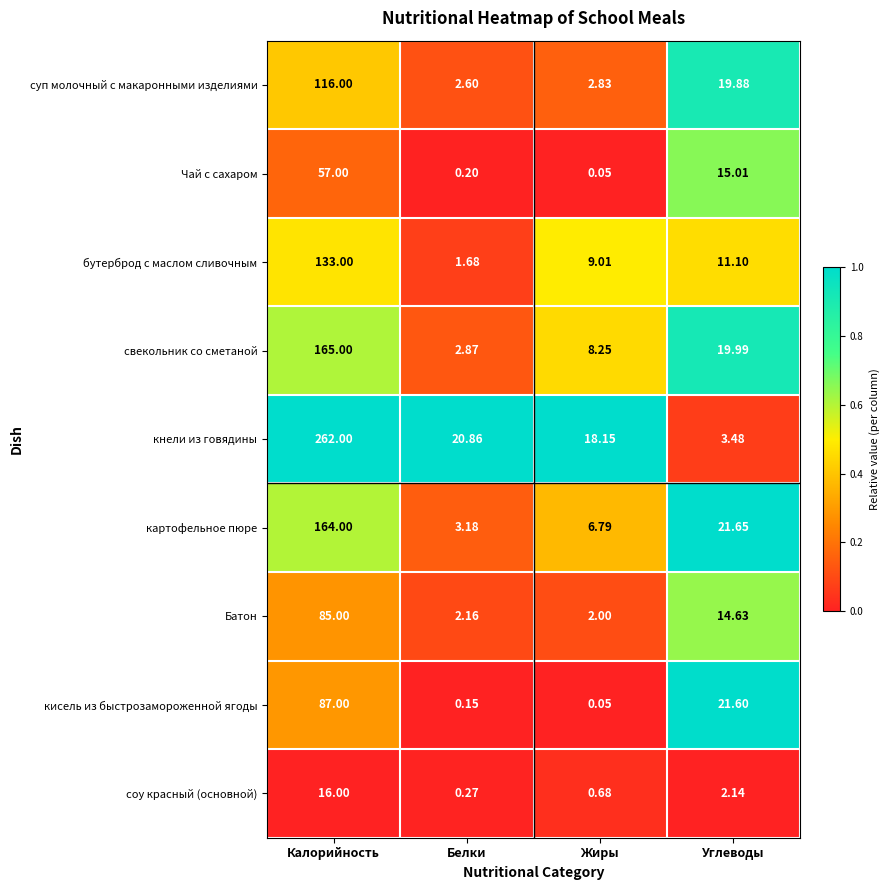

At which category is the sum across all series the highest?

Калорийность